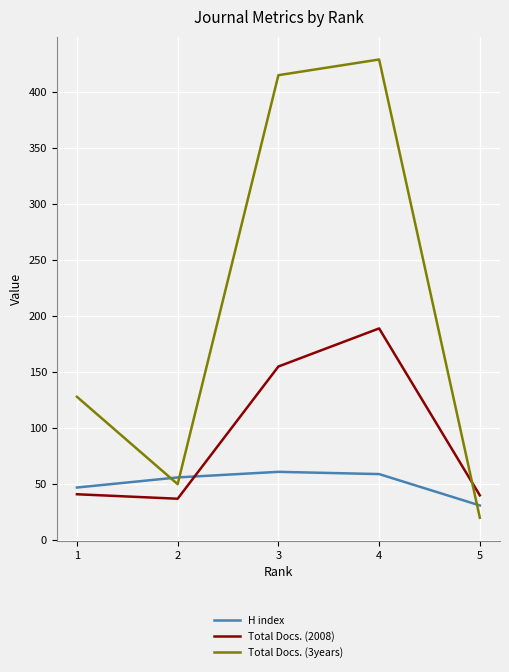

At which label is H index closest to 46?

1